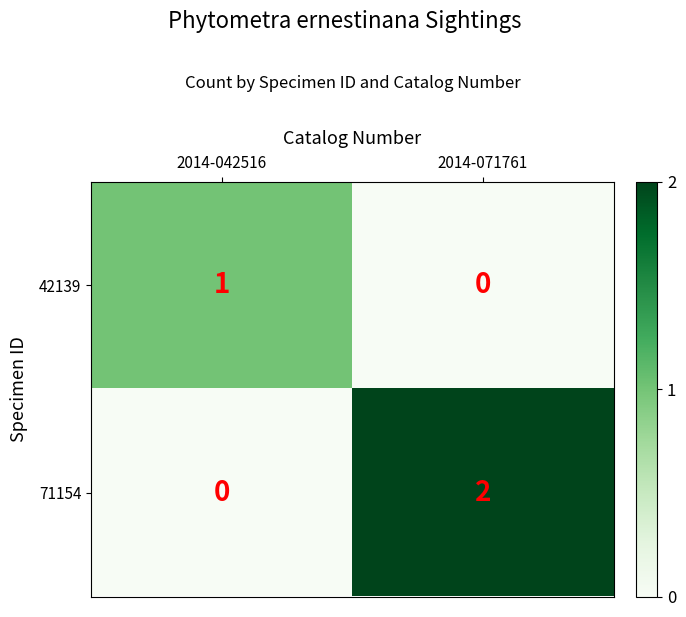

The 71154 series shows 2 at 2014-071761. True or false?

True